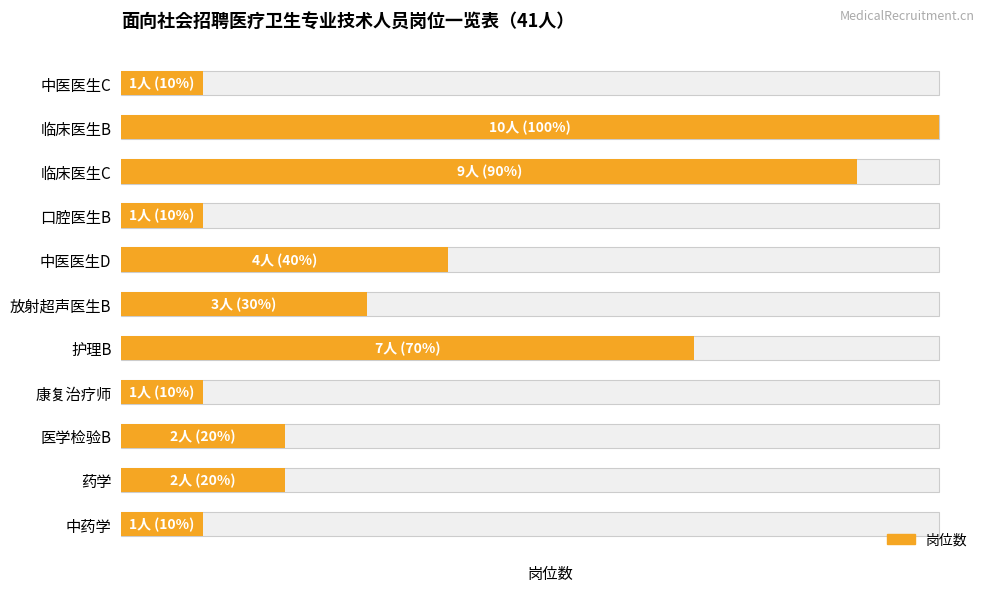

Does the chart contain stacked bars?

No